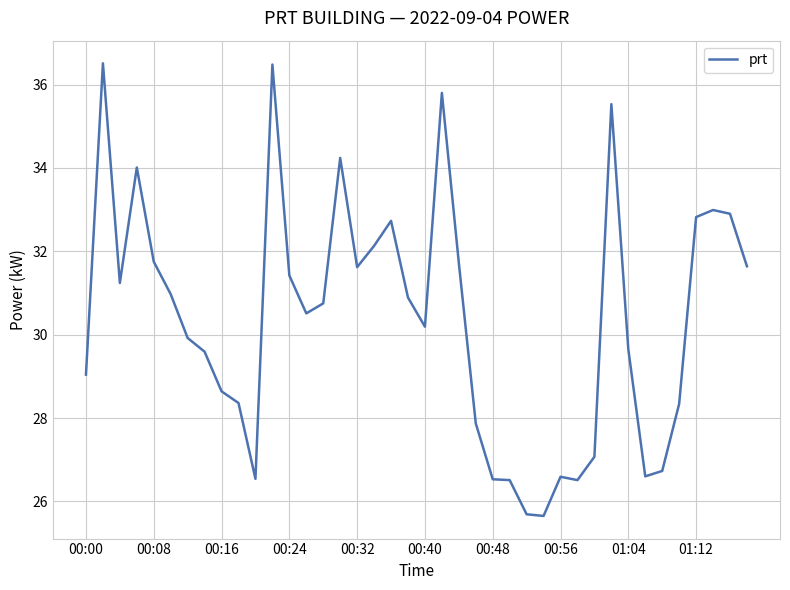

What is the difference between the maximum and minimum values?

10.9